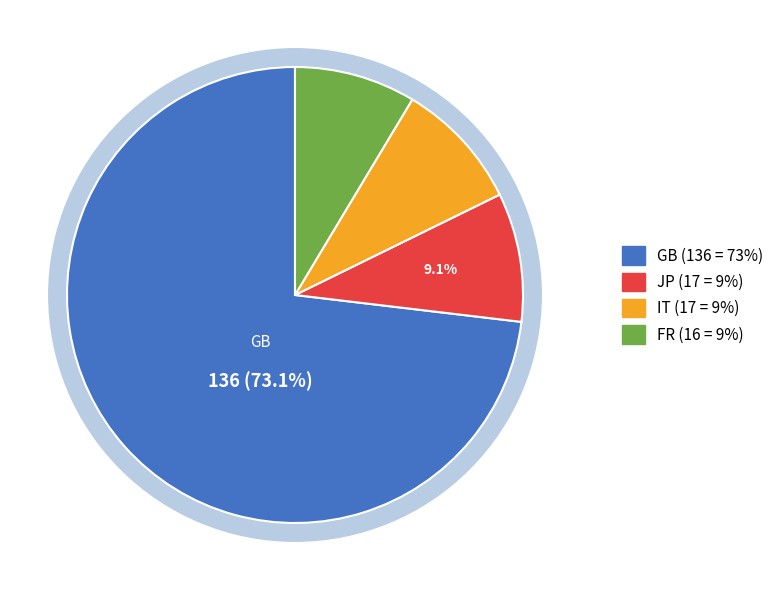

Which category accounts for the majority?

GB